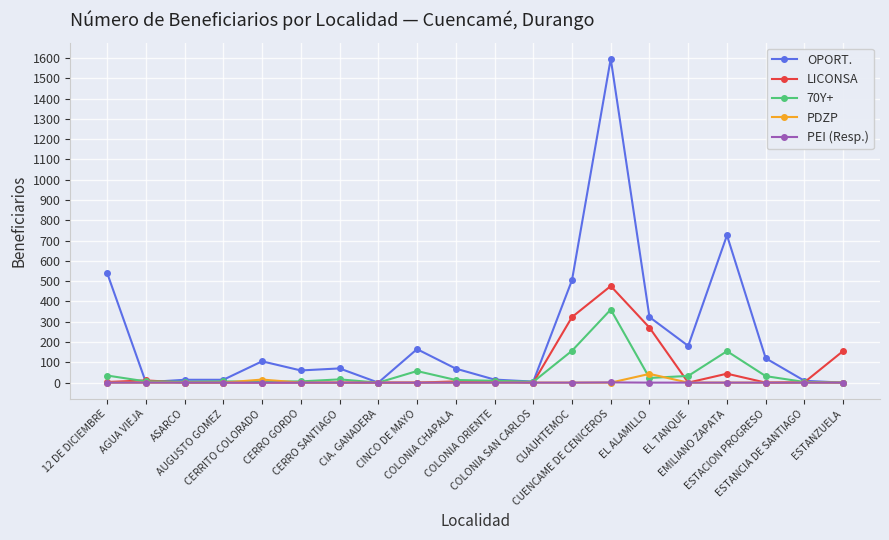

What is the greatest value displayed?

1596